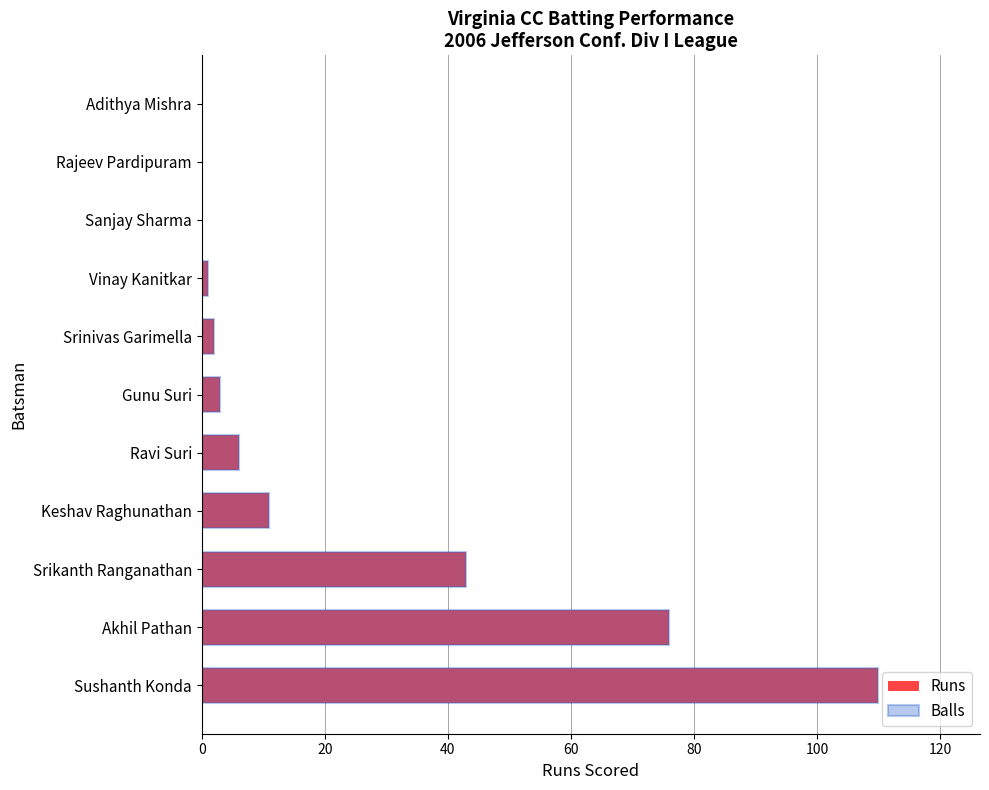

What is the greatest value displayed?

110